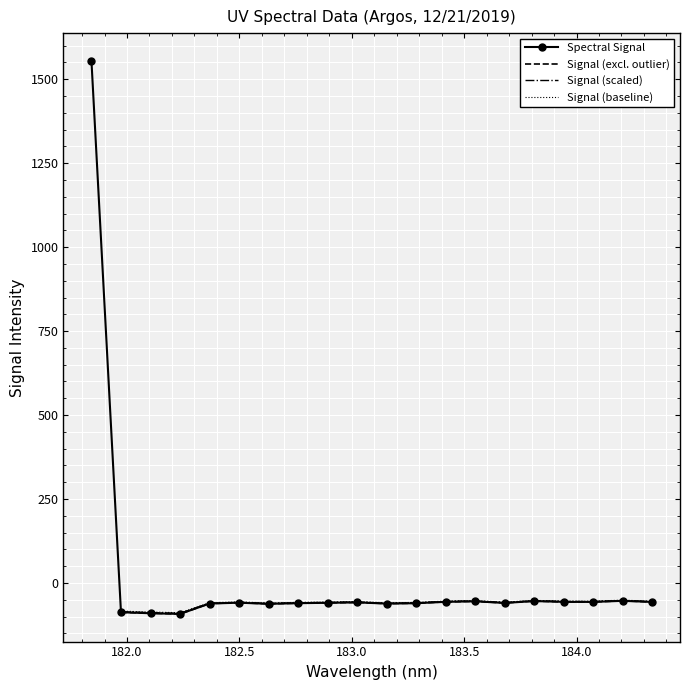

What position from the right is 183.811206745?

5